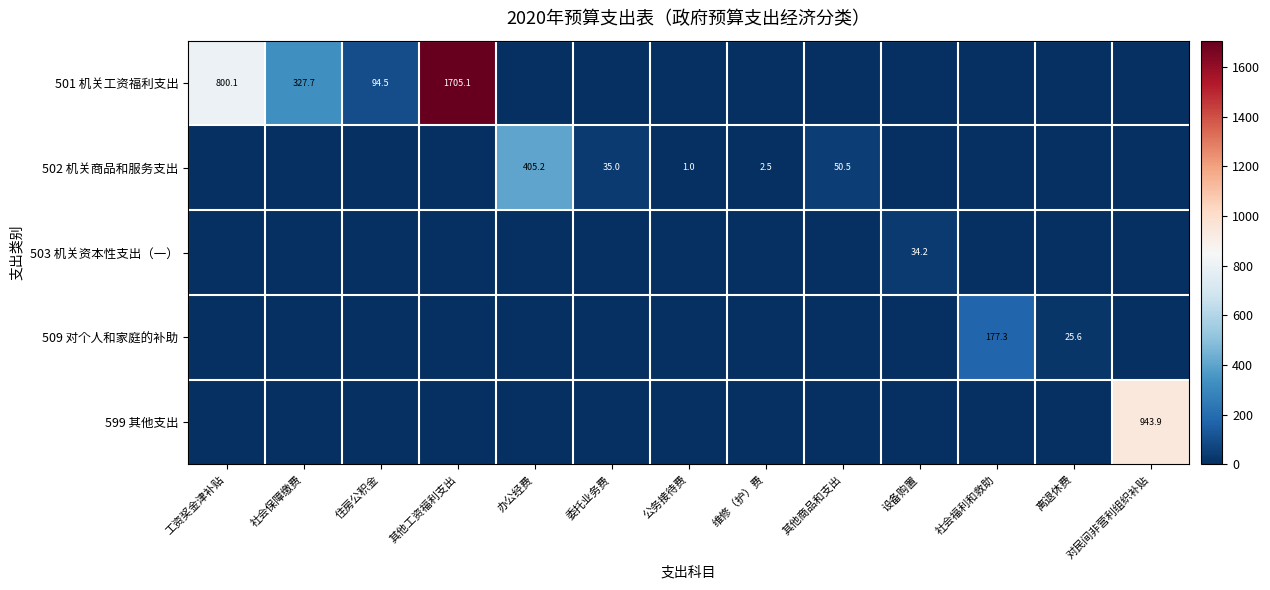

The 502 机关商品和服务支出 series shows 0.7 at 维修（护）费. True or false?

False